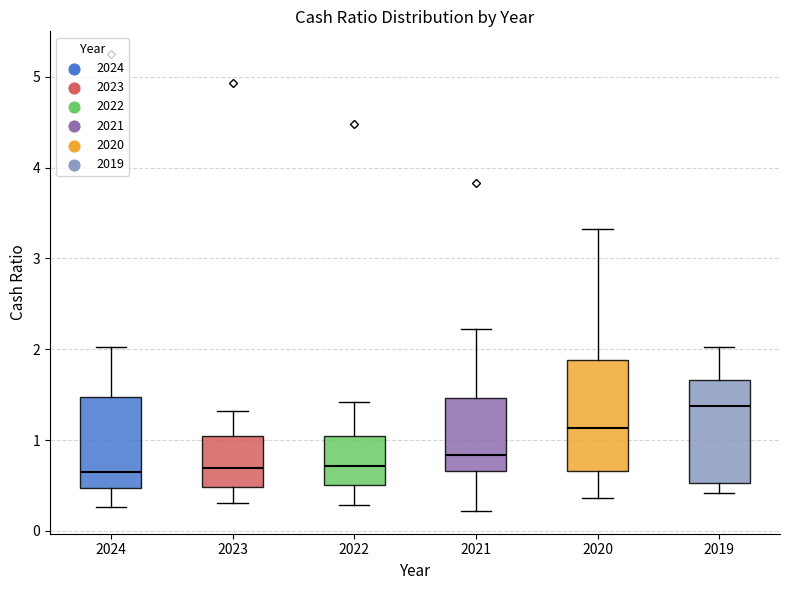

Where does the lower whisker of the box at x = 2020 end on the y-axis? The values are not printed on the chart, so give them approximately, as read against the axis.

0.4